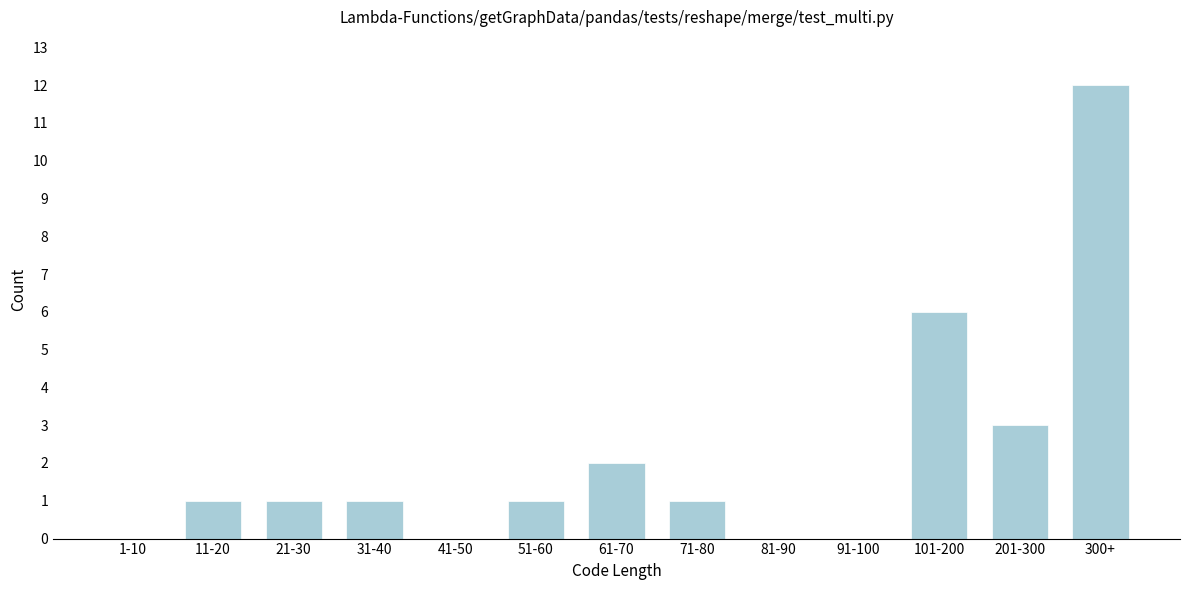

Reading left to right, what are all the values shown in this chart?

1-10=0	11-20=1	21-30=1	31-40=1	41-50=0	51-60=1	61-70=2	71-80=1	81-90=0	91-100=0	101-200=6	201-300=3	300+=12